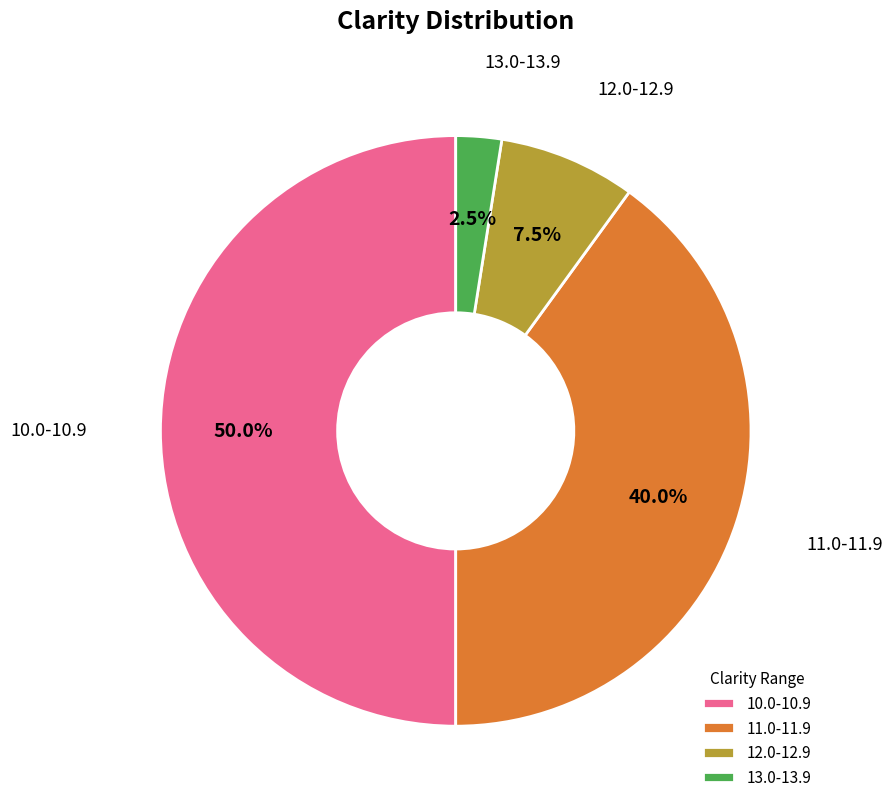

Which has a higher value, 12.0-12.9 or 10.0-10.9?

10.0-10.9